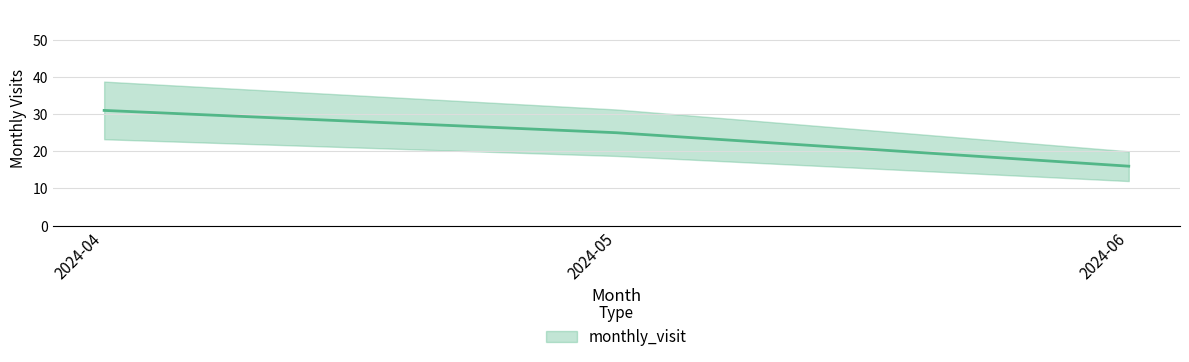

Reading left to right, transcribe all the data shown in this chart.

31	25	16